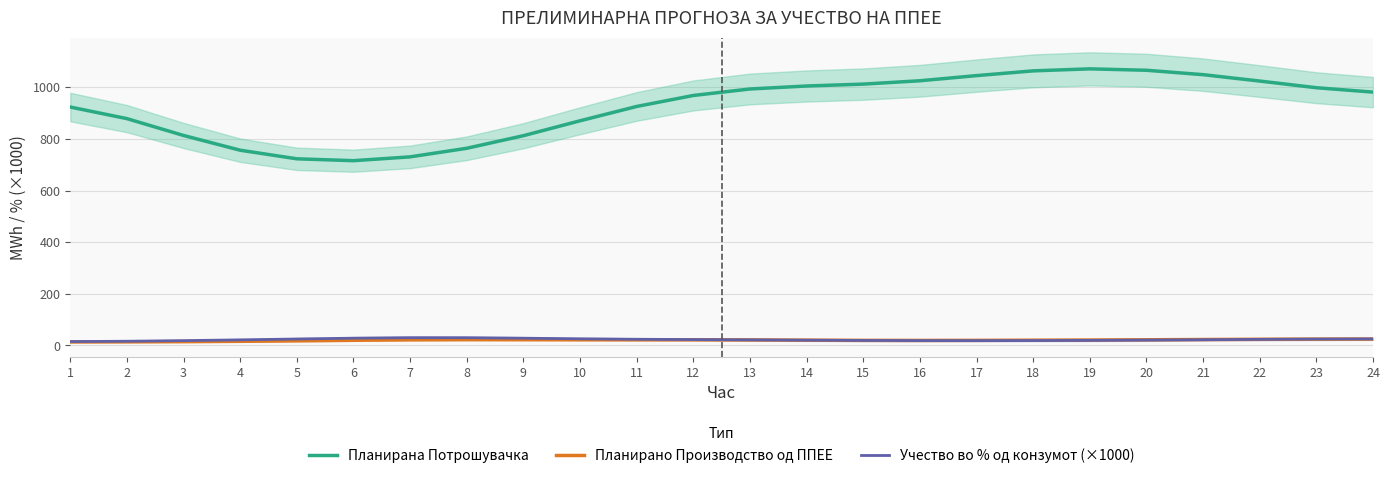

What is the total value across all series at 19?

1111.7